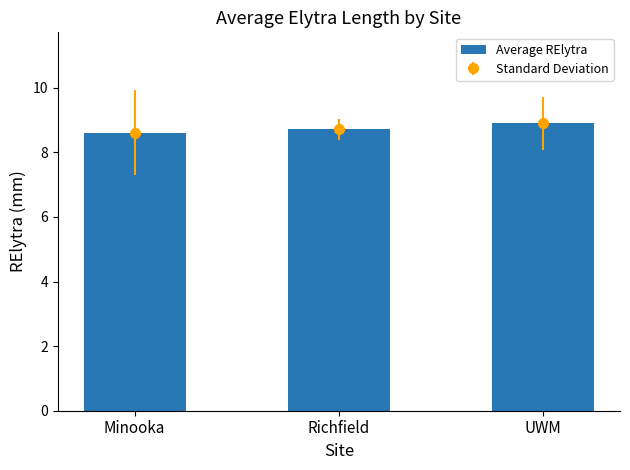

What is the label of the 3rd bar from the left?

UWM